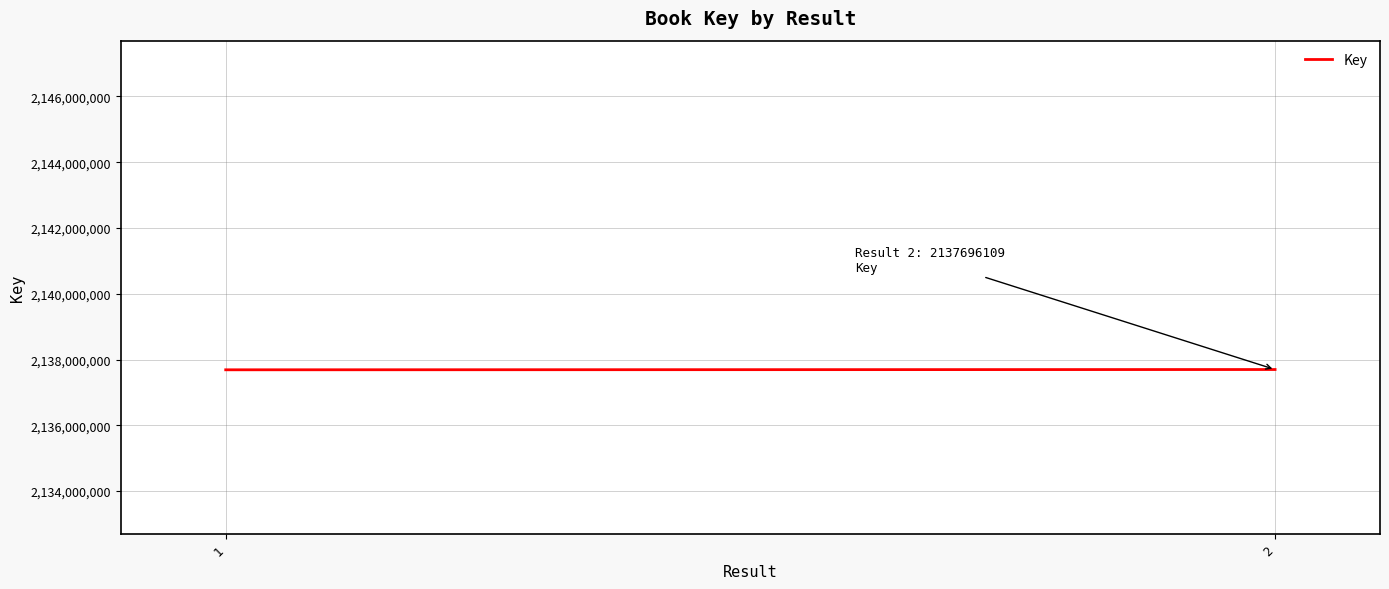

What is the sum of the values at 1 and 2?

4275383602